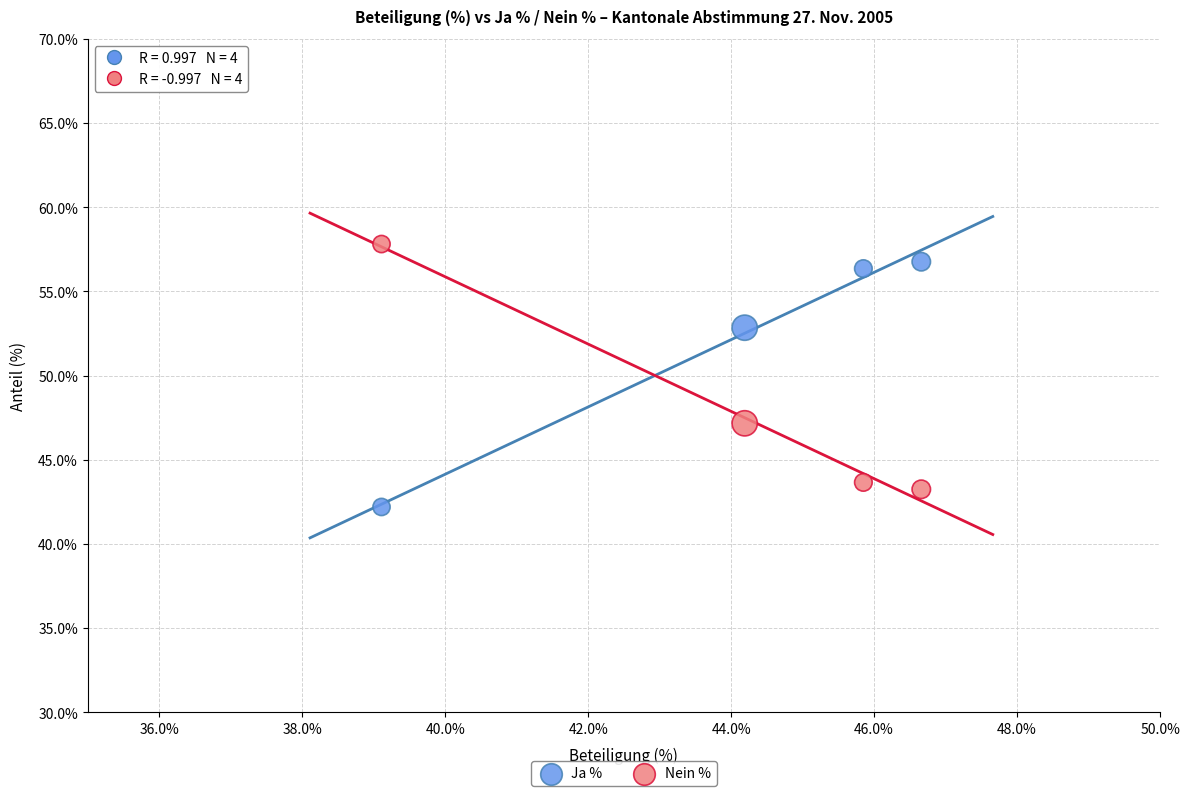

What is the X range (max minus min) for the scatter plot?

7.5